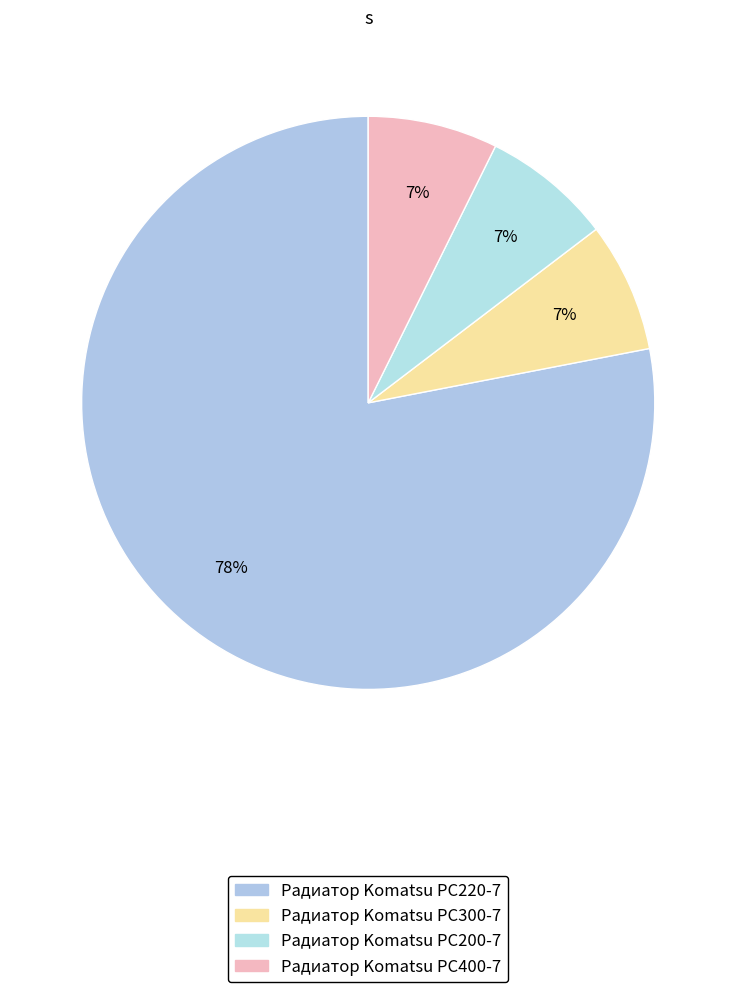

True or false: Радиатор Komatsu PC400-7 accounts for 13% of the total.

False